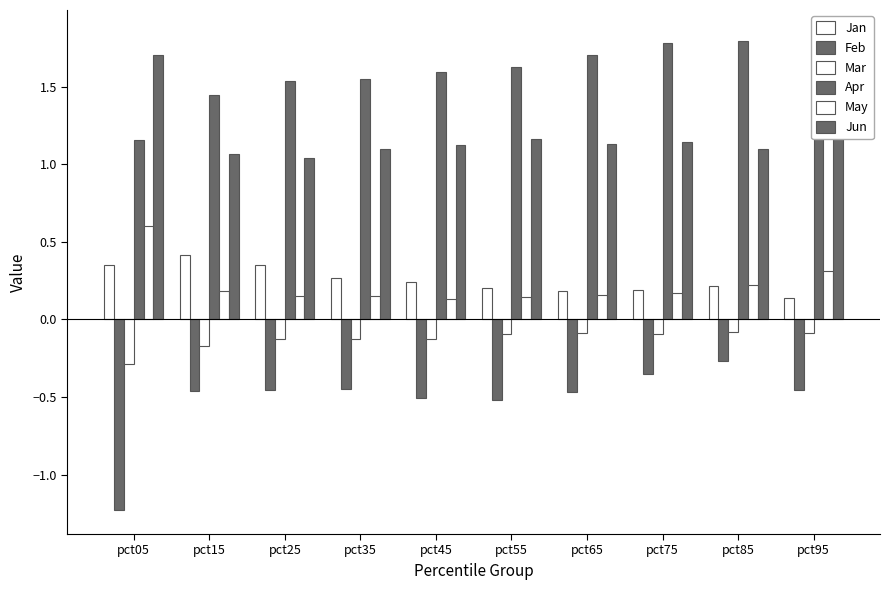

Rank the series by their maximum value, from highest to lowest.

Apr, Jun, May, Jan, Mar, Feb